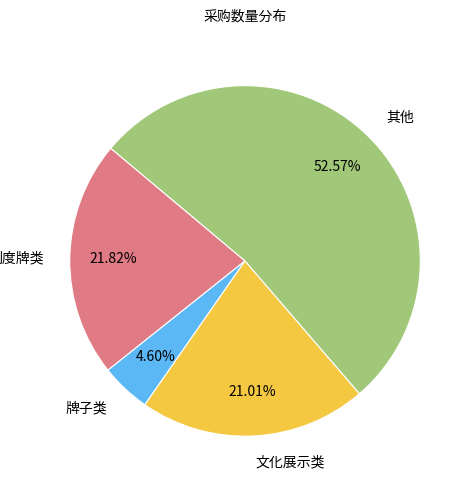

Is there a majority slice in this chart?

Yes